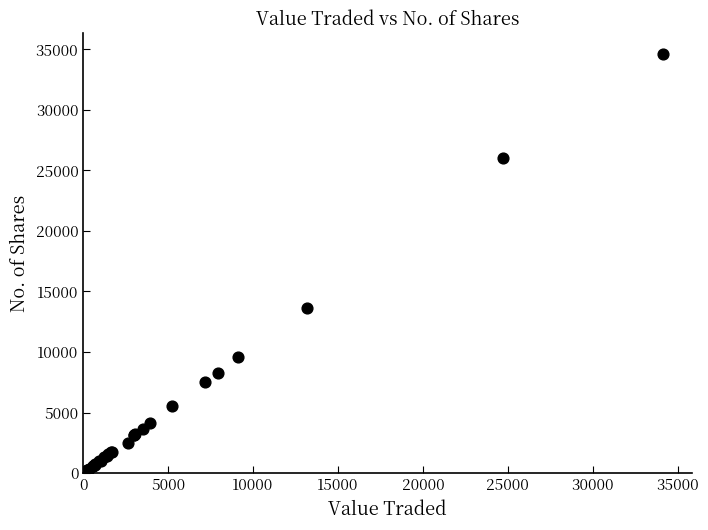

What Y value in the scatter plot is closest to 17294?

13600